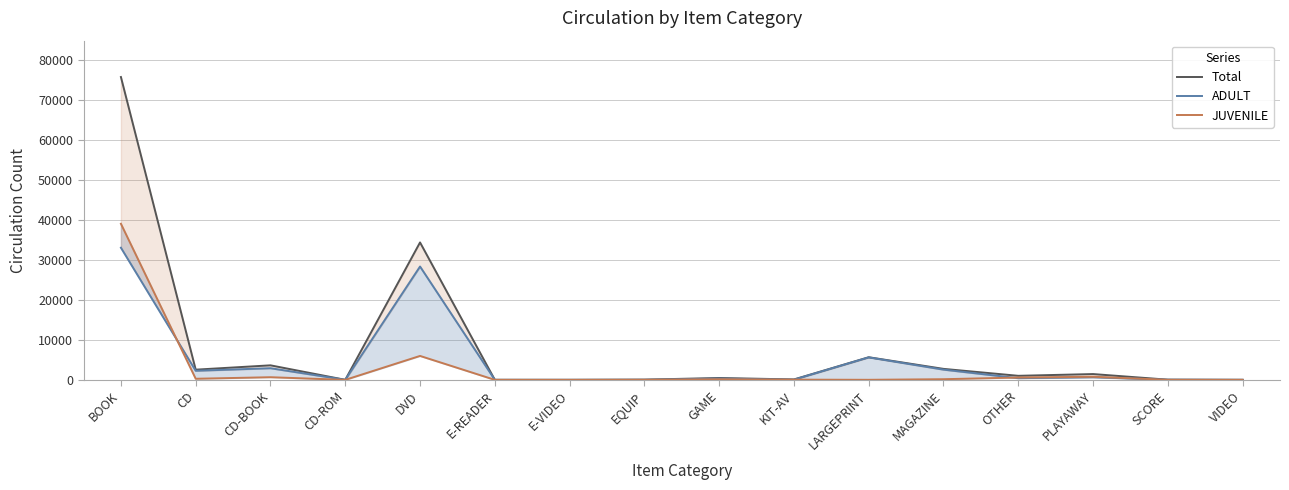

Rank the series by their average value, from highest to lowest.

Total, ADULT, JUVENILE